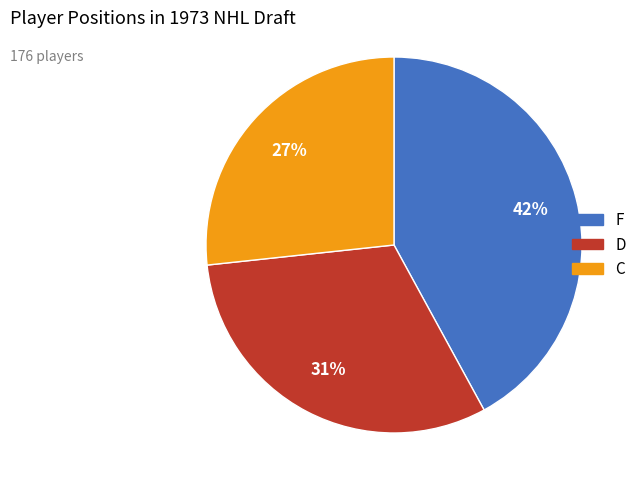

Count the number of slices in the pie.

3